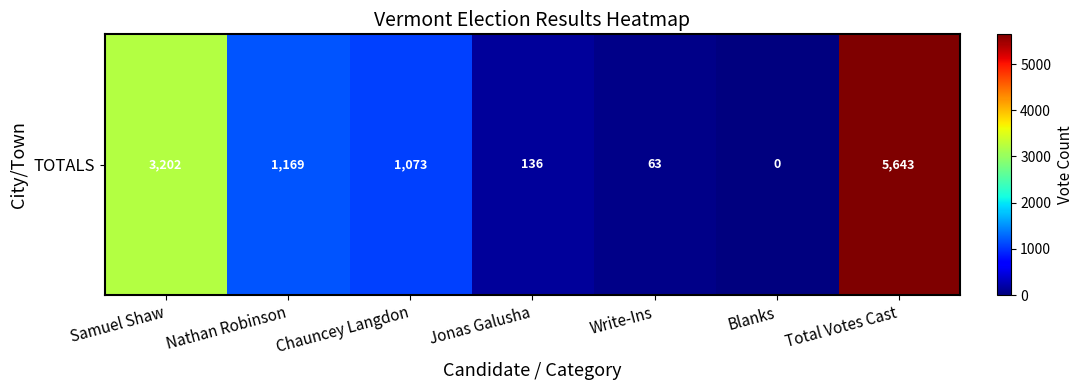

Reading right to left, transcribe all the data shown in this chart.

5643	0	63	136	1073	1169	3202